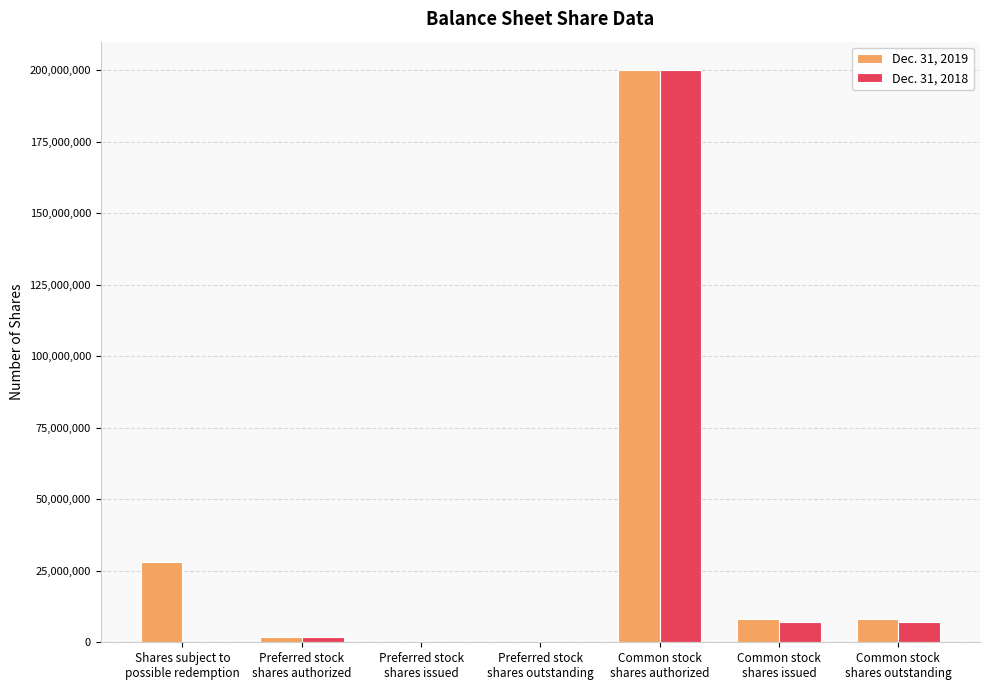

Does the chart contain stacked bars?

No